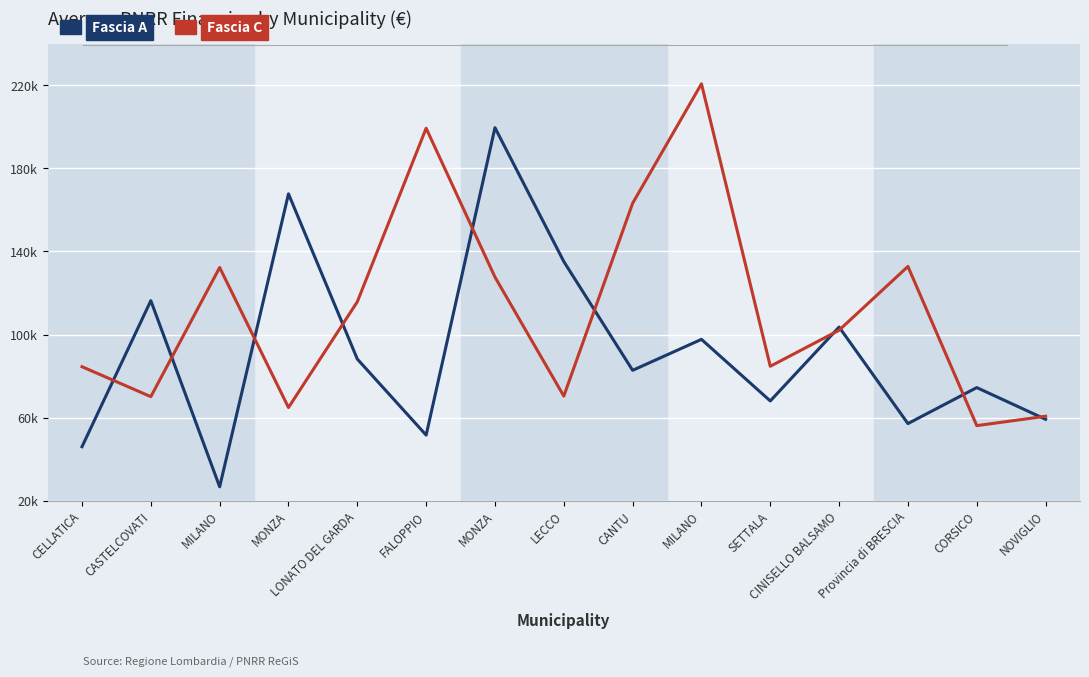

What value does the Fascia A series have at MILANO?

26730.0